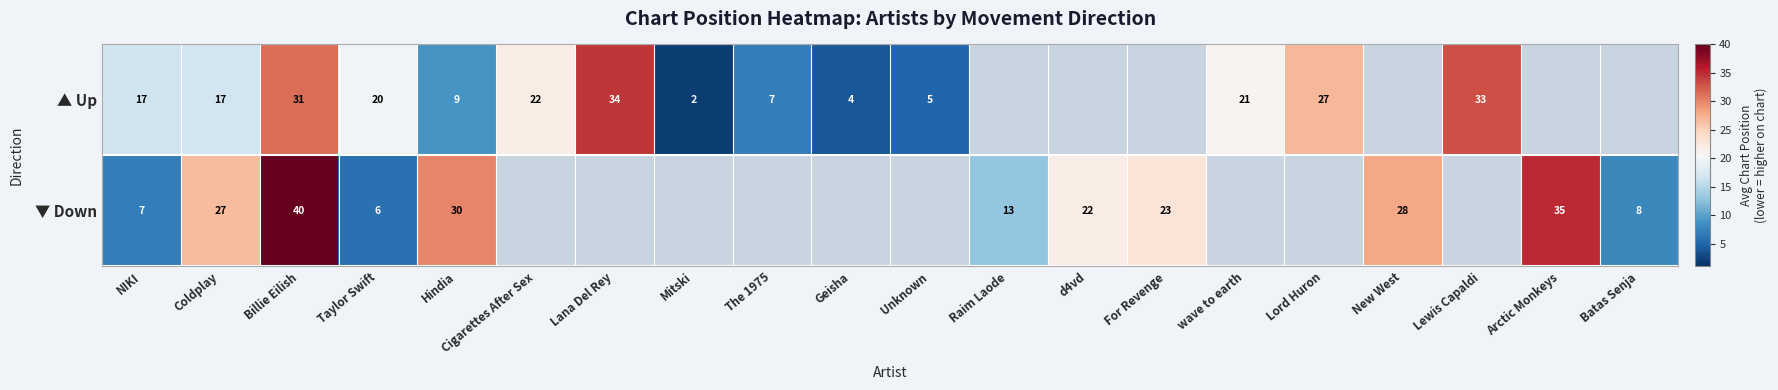

The ▼ Down series shows 11.4 at New West. True or false?

False